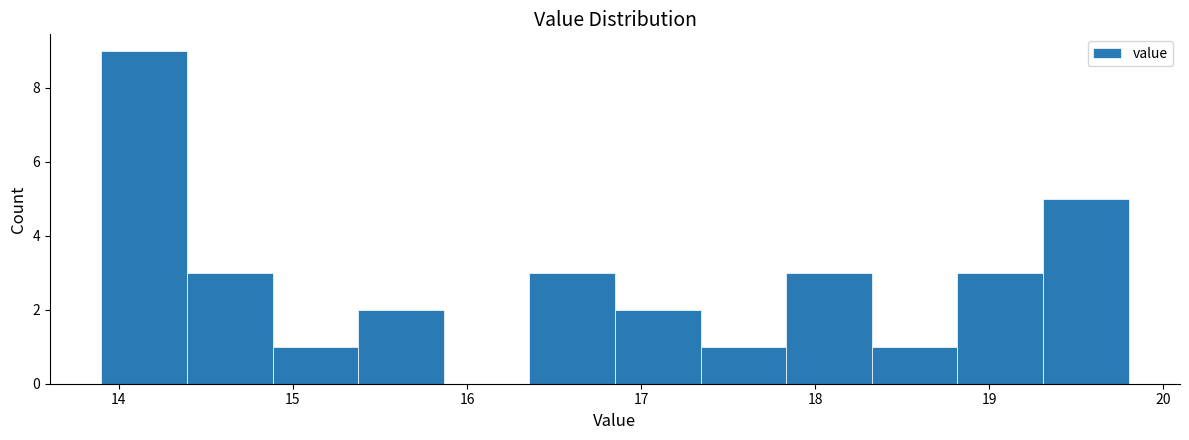

Which range on the x-axis has the tallest bar?

13.9 to 14.4